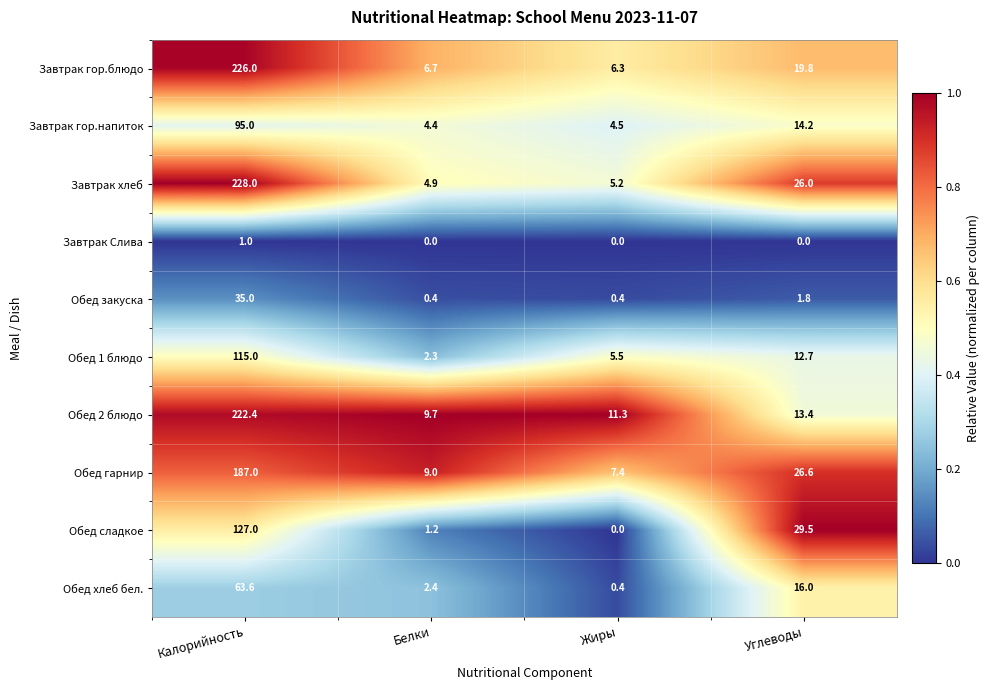

What is the difference between the maximum and minimum values in the Завтрак гор.блюдо series?

219.7